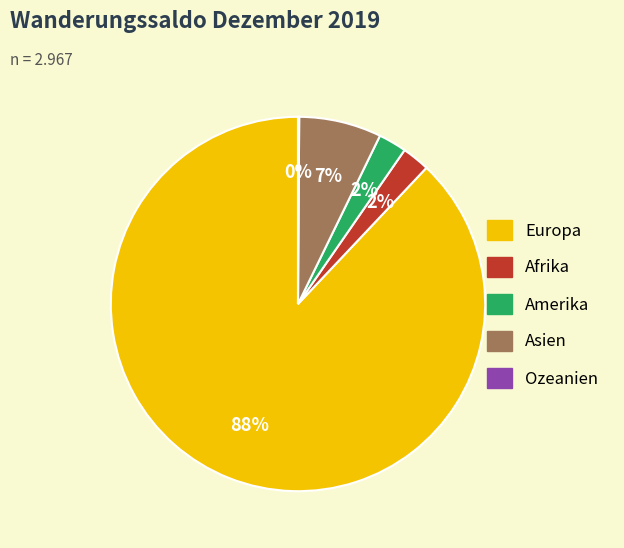

Is it true that Asien is 7% of the pie?

True